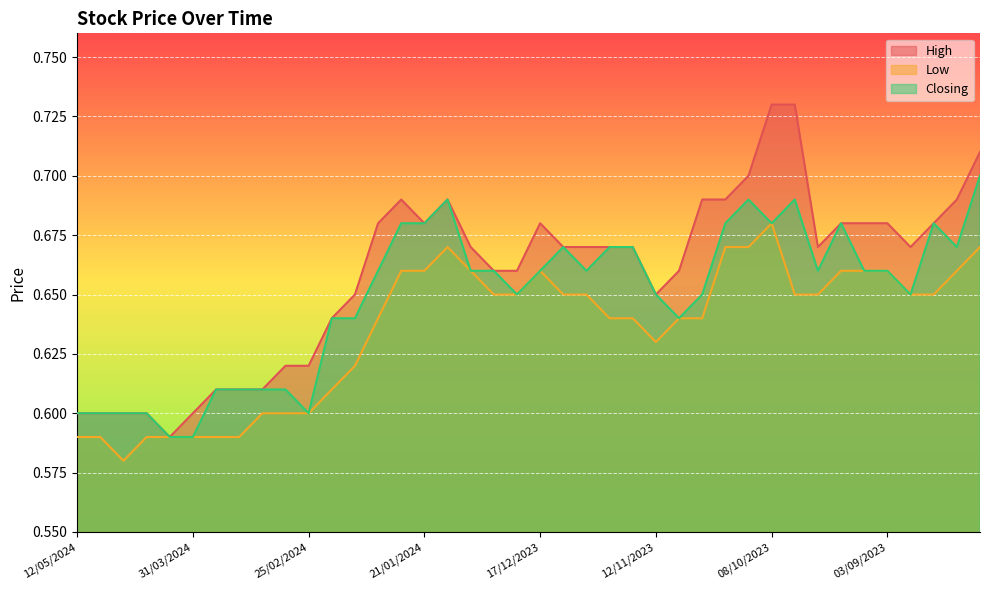

True or false: Closing and Low cross at least once.

False